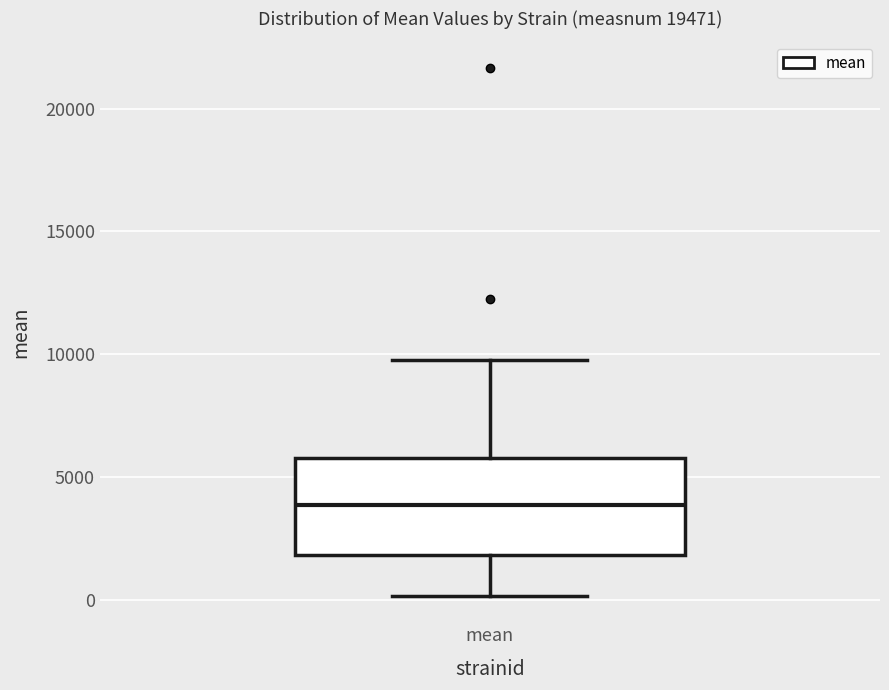

Transcribe this box plot: give where the median line is, the range the box spans, and where the two whiskers end, as read against the y-axis. The values are not printed on the chart, so give them approximately, as read against the axis.

median 4000, box 2000 to 6000, whiskers 0 to 10000